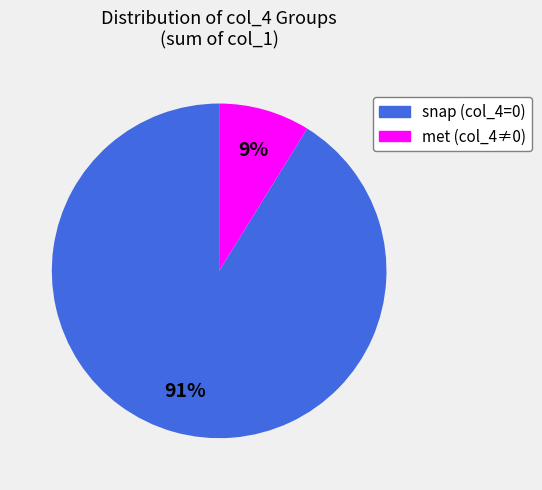

Is there a majority slice in this chart?

Yes